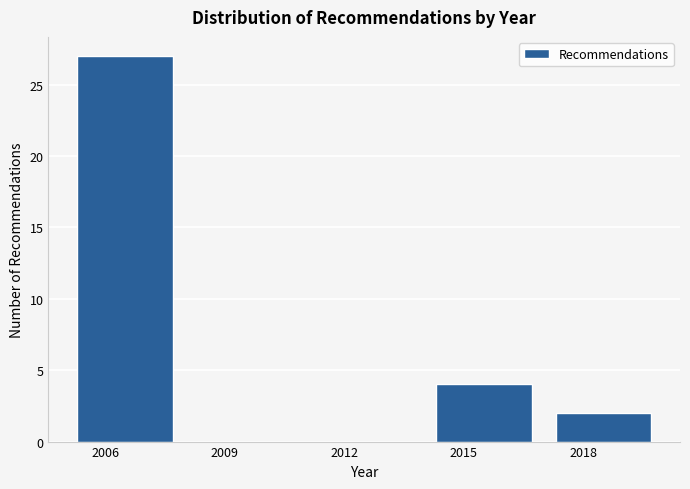

Reading left to right, transcribe this chart: for each bar, give the range it covers on the x-axis and its height. The values are not printed on the chart, so give them approximately, as read against the axis.

2005 to 2008: 27
2008 to 2011: 0
2011 to 2014: 0
2014 to 2017: 4
2017 to 2020: 2